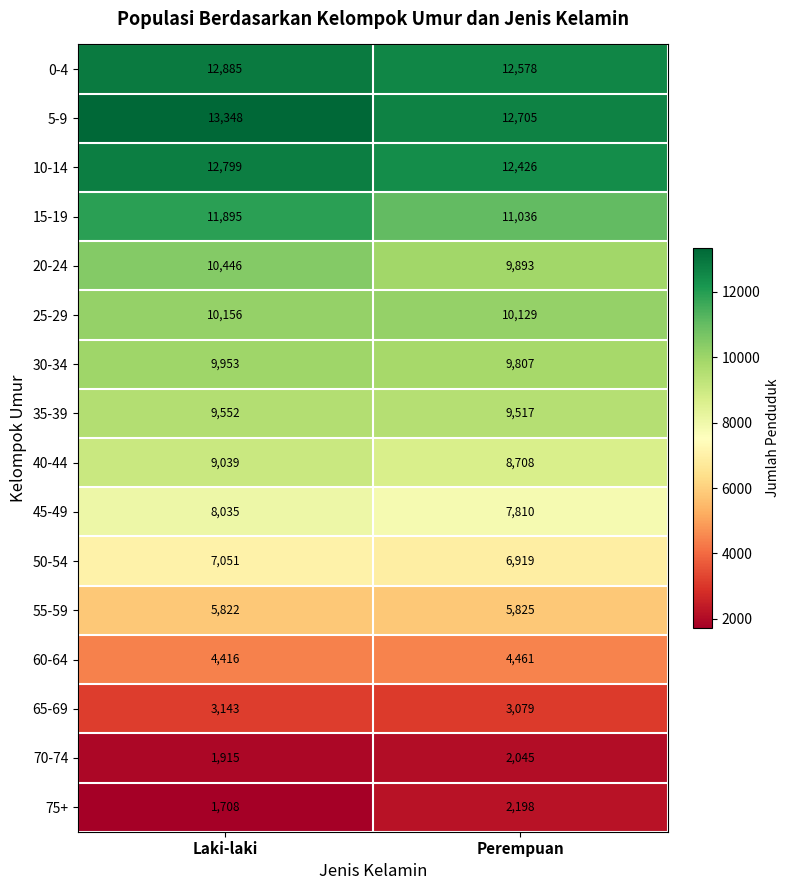

At which label is 45-49 closest to 7922?

Perempuan